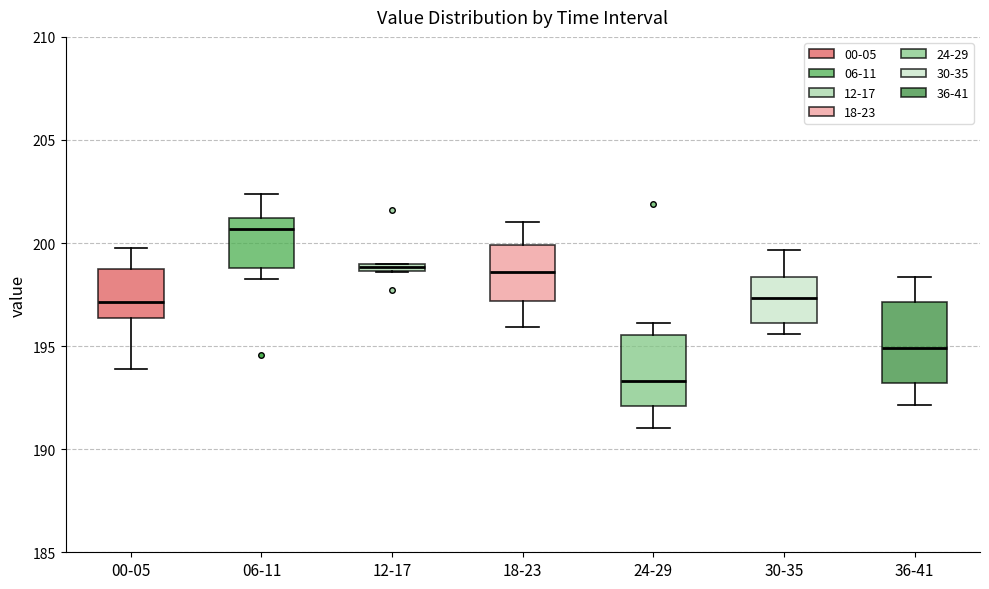

Which box has the lowest median line?

24-29